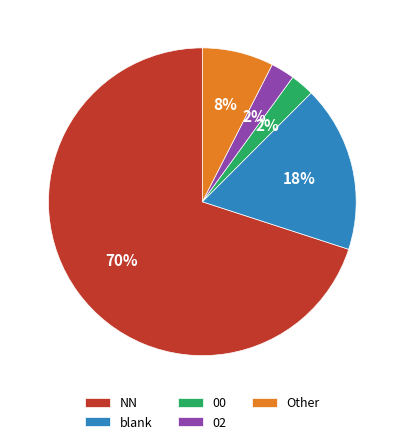

The Other slice represents 1% of the pie. True or false?

False